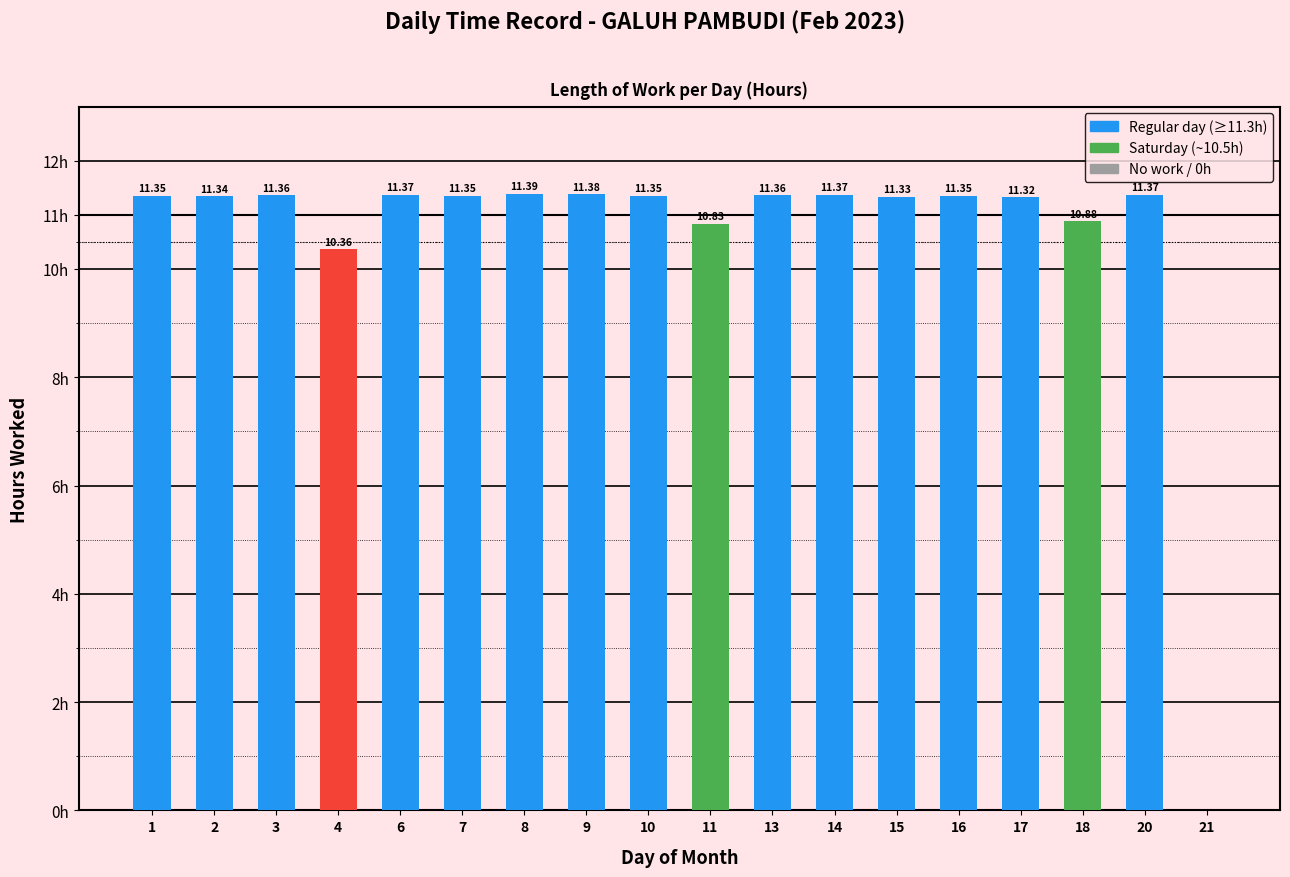

What is the value of the 17th bar from the left?

11.4